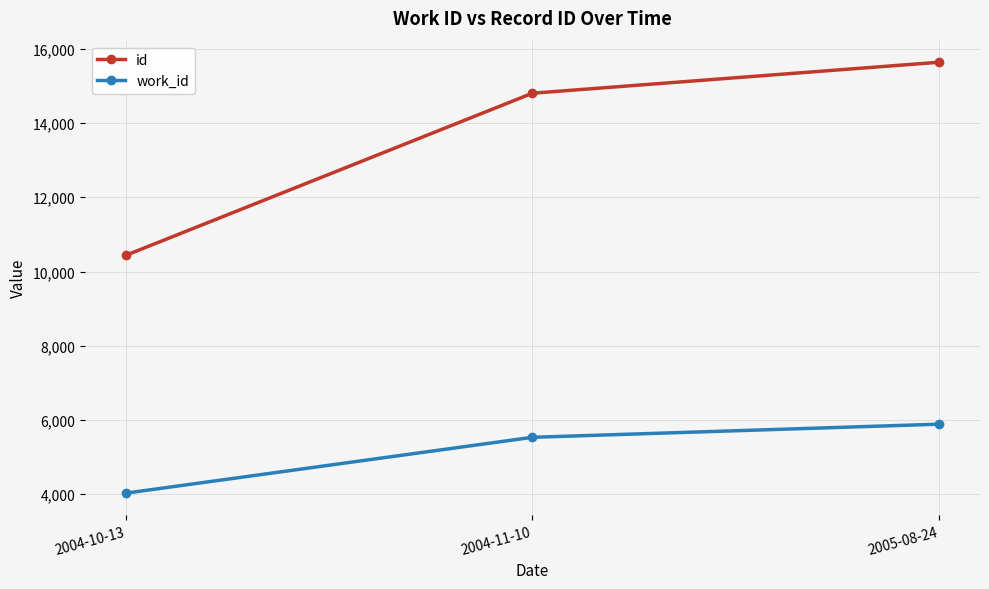

At how many categories does at least one series exceed 5099?

3